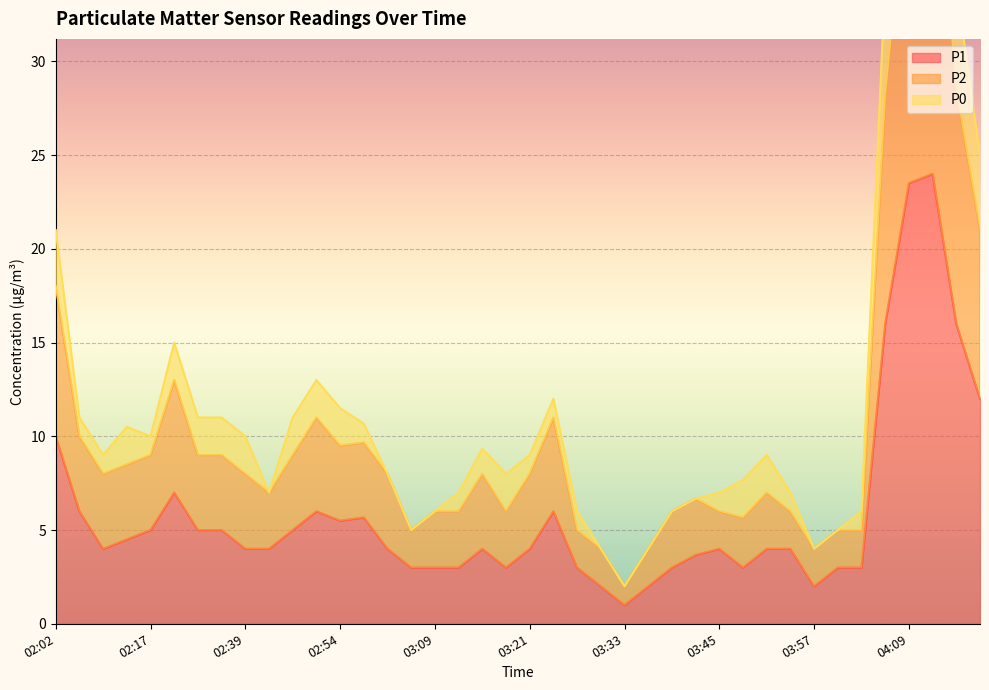

At which category does the chart reach its minimum across all series?

03:33